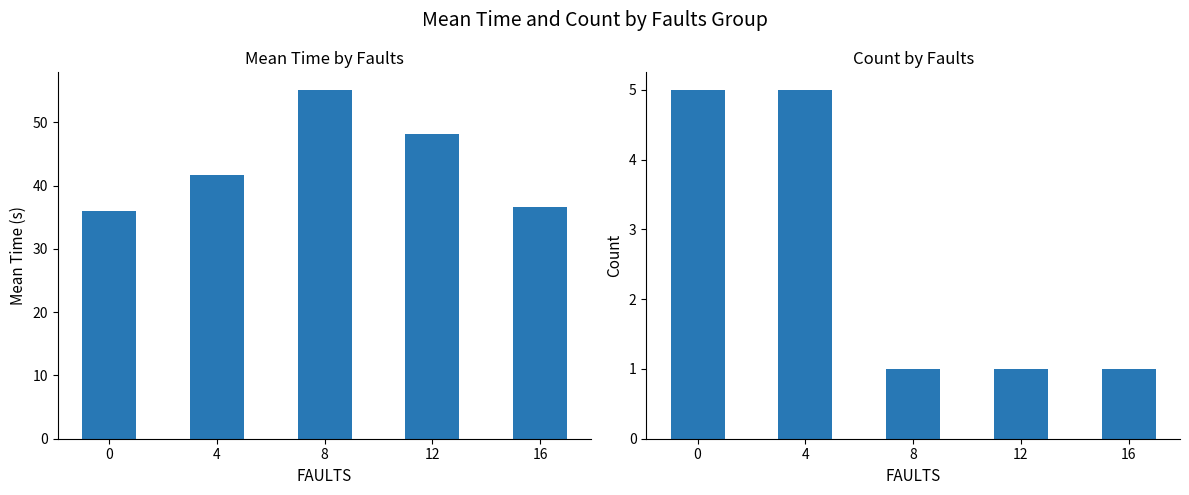

Count the number of categories in the chart.

5